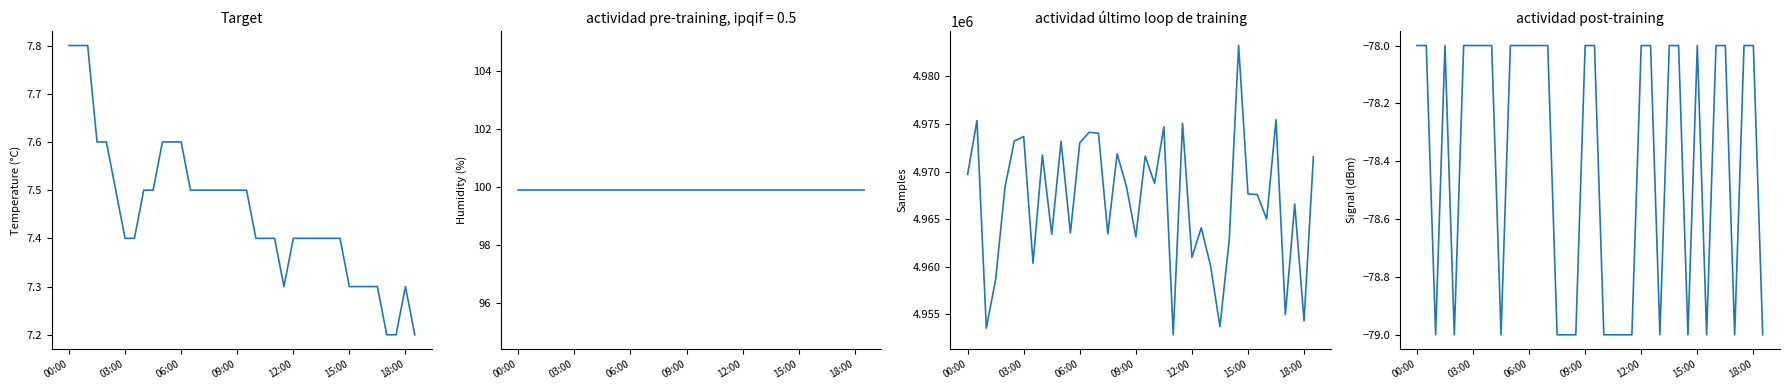

True or false: Humidity and Temp intersect in this chart.

False